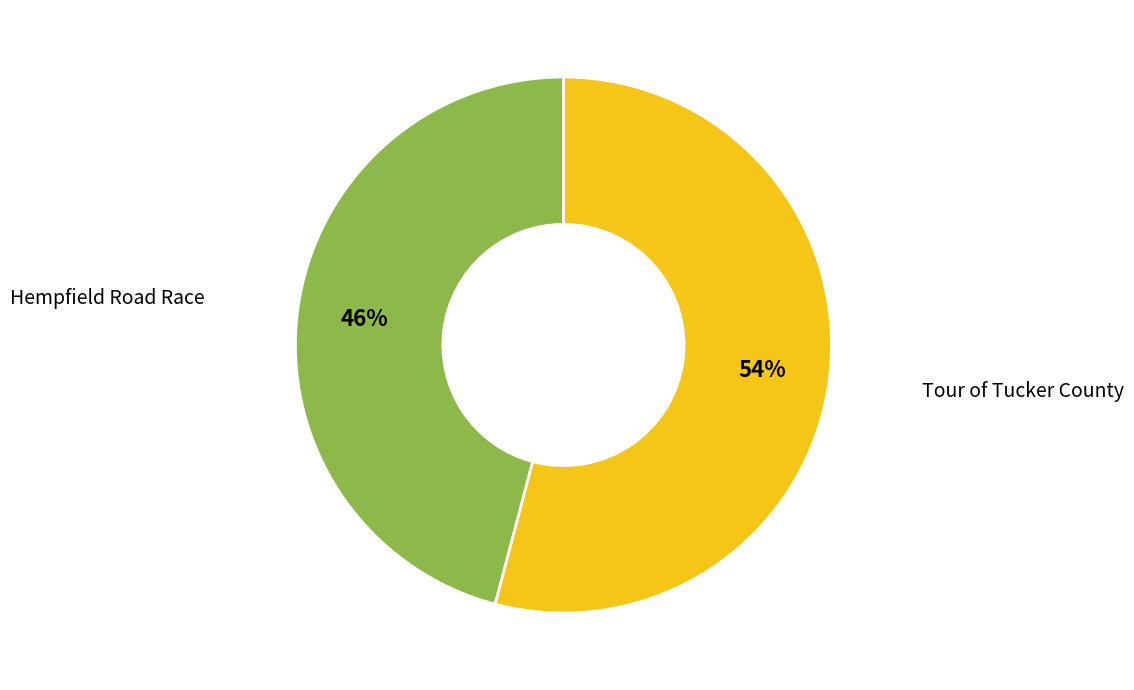

How many segments does this pie chart have?

2